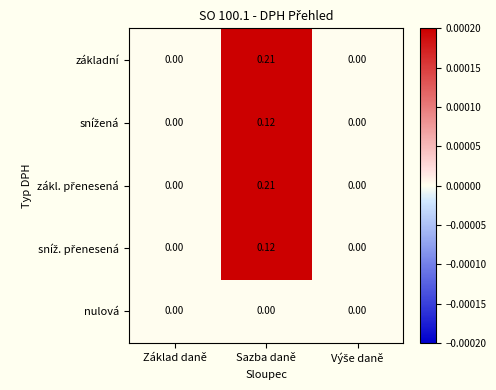

Count the number of categories in the chart.

3